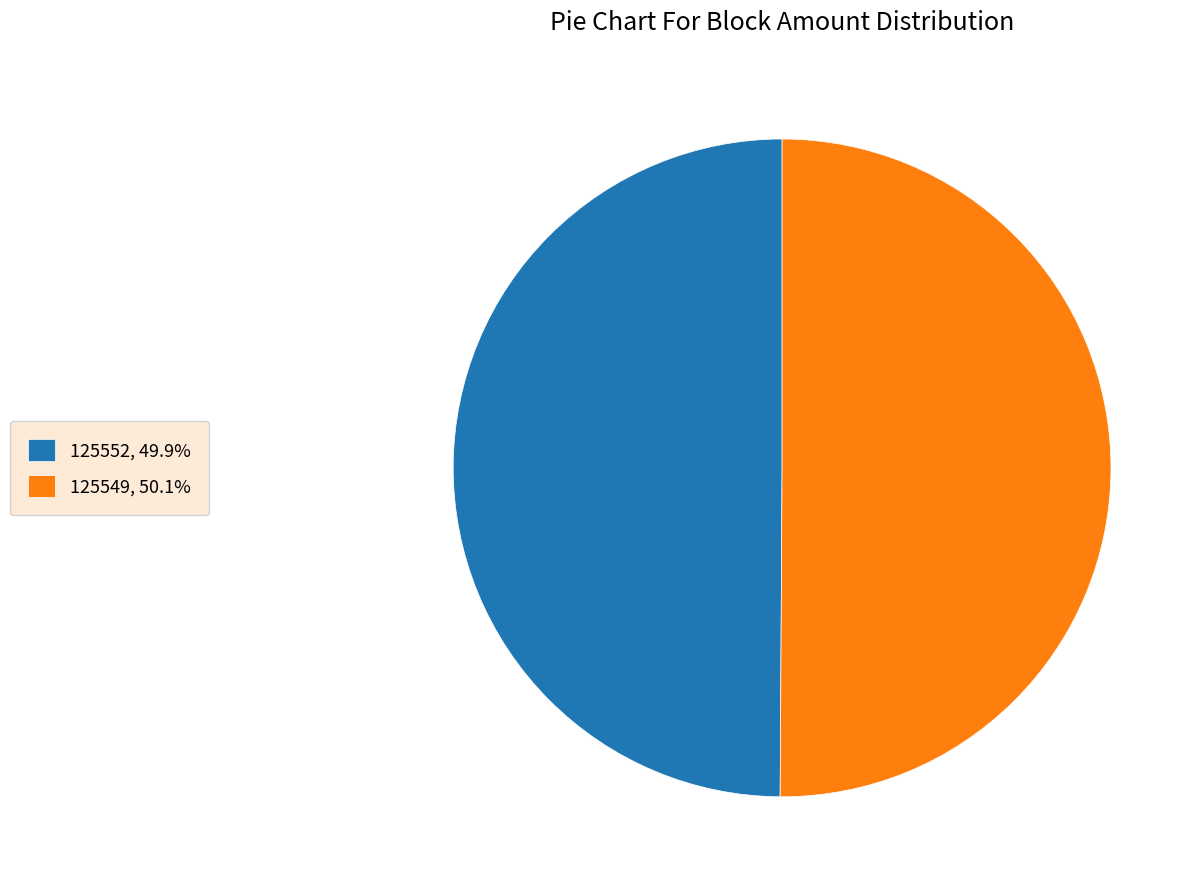

Combined, do 125552, 49.9% and 125549, 50.1% account for over 50%?

Yes